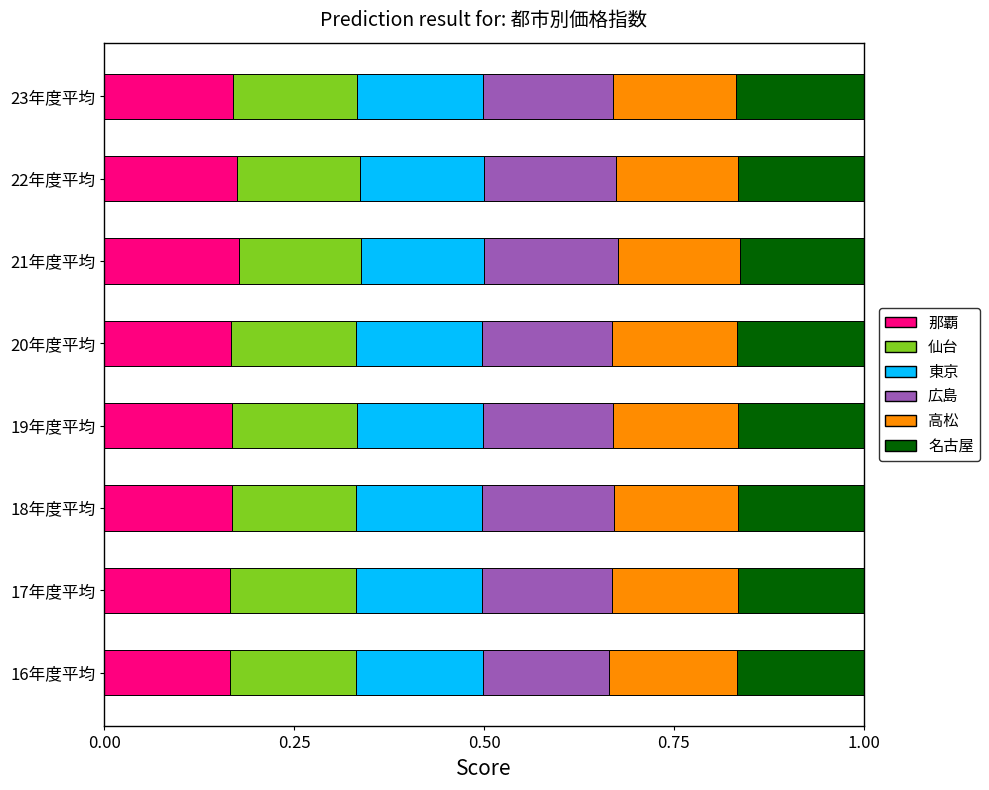

Count the number of categories in the chart.

8